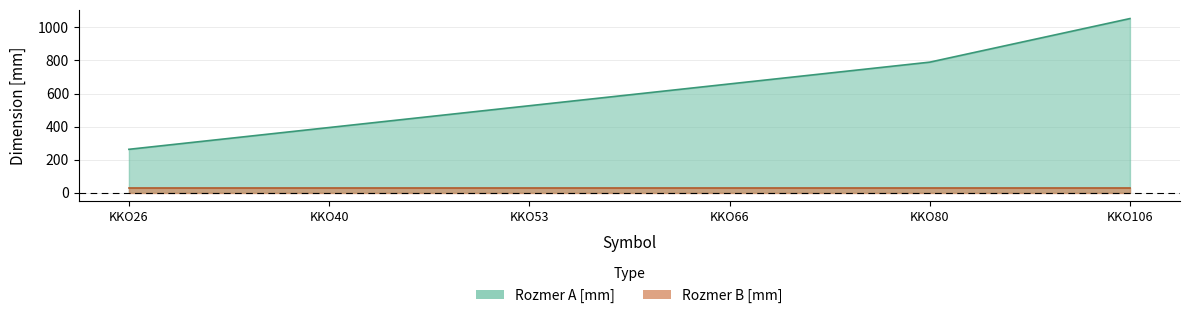

Rank the categories by value from highest to lowest.

KKO106, KKO80, KKO66, KKO53, KKO40, KKO26